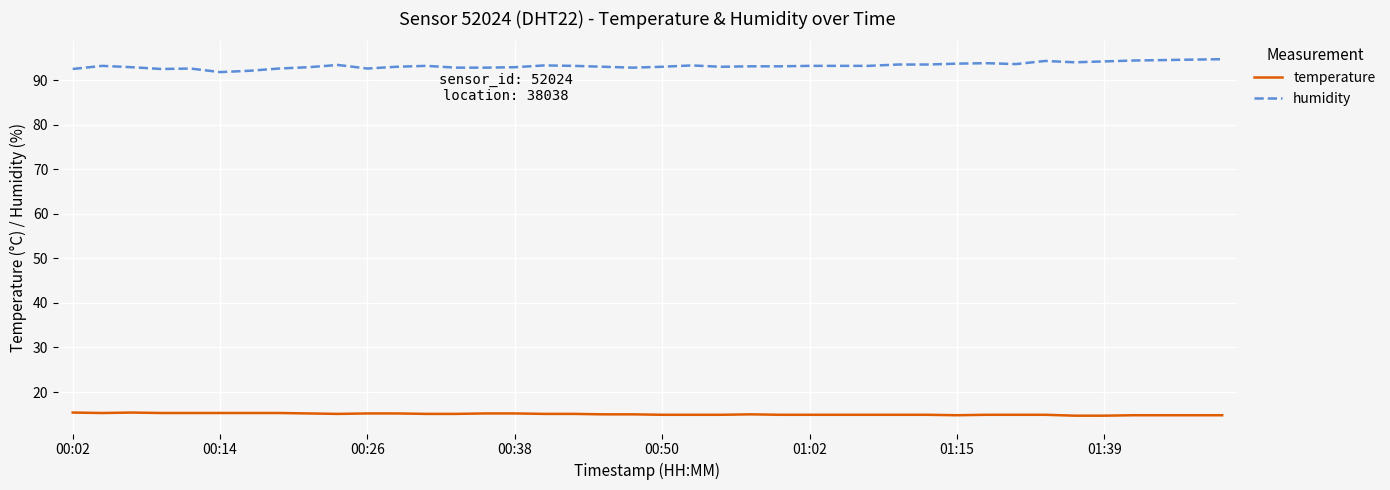

Which series has the largest total across all categories?

humidity